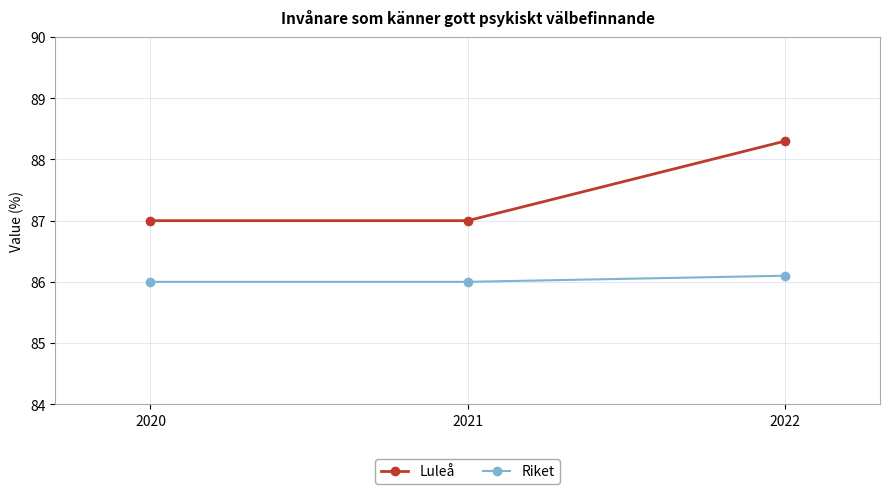

The value of Riket at 2022 is 86.1. True or false?

True